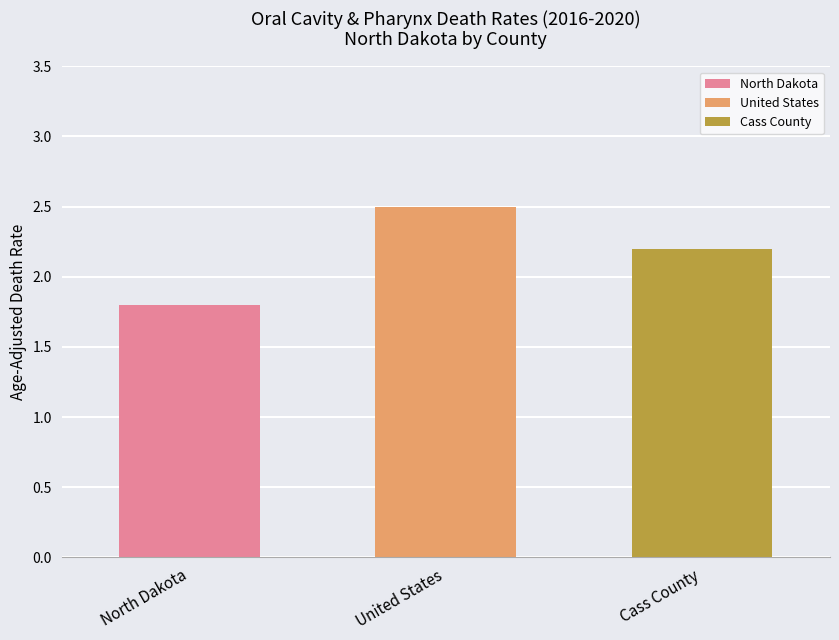

What value does the data have at Cass County?

2.2